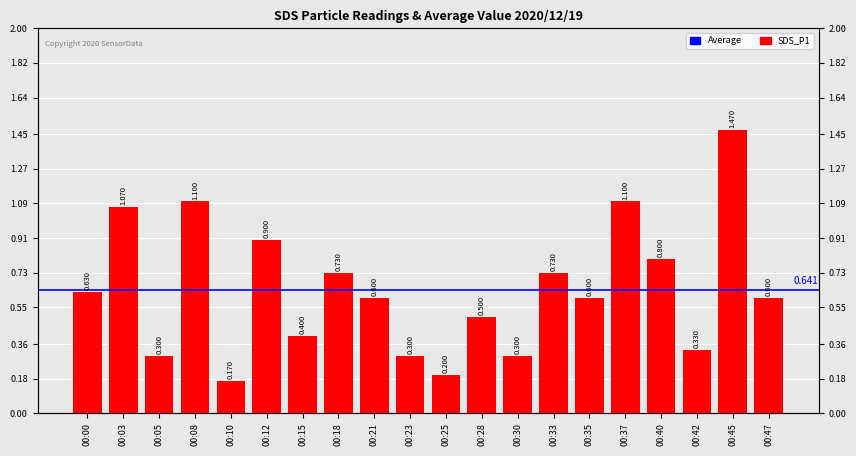

Which has a higher value, 00:05 or 00:12?

00:12